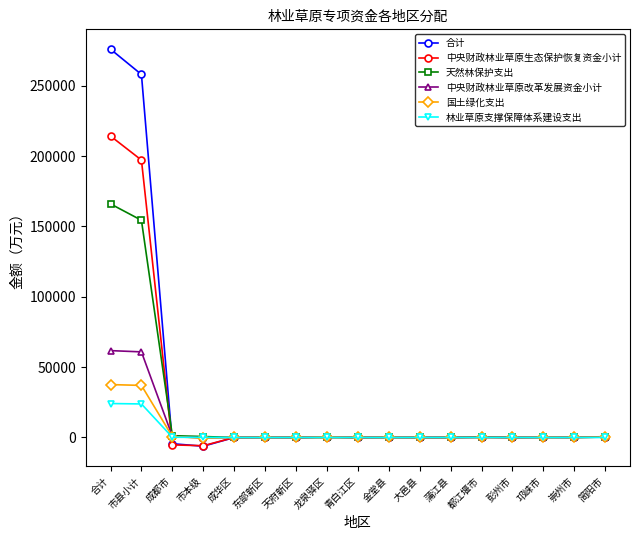

Is it true that 合计 equals 0.7 at 天府新区?

True